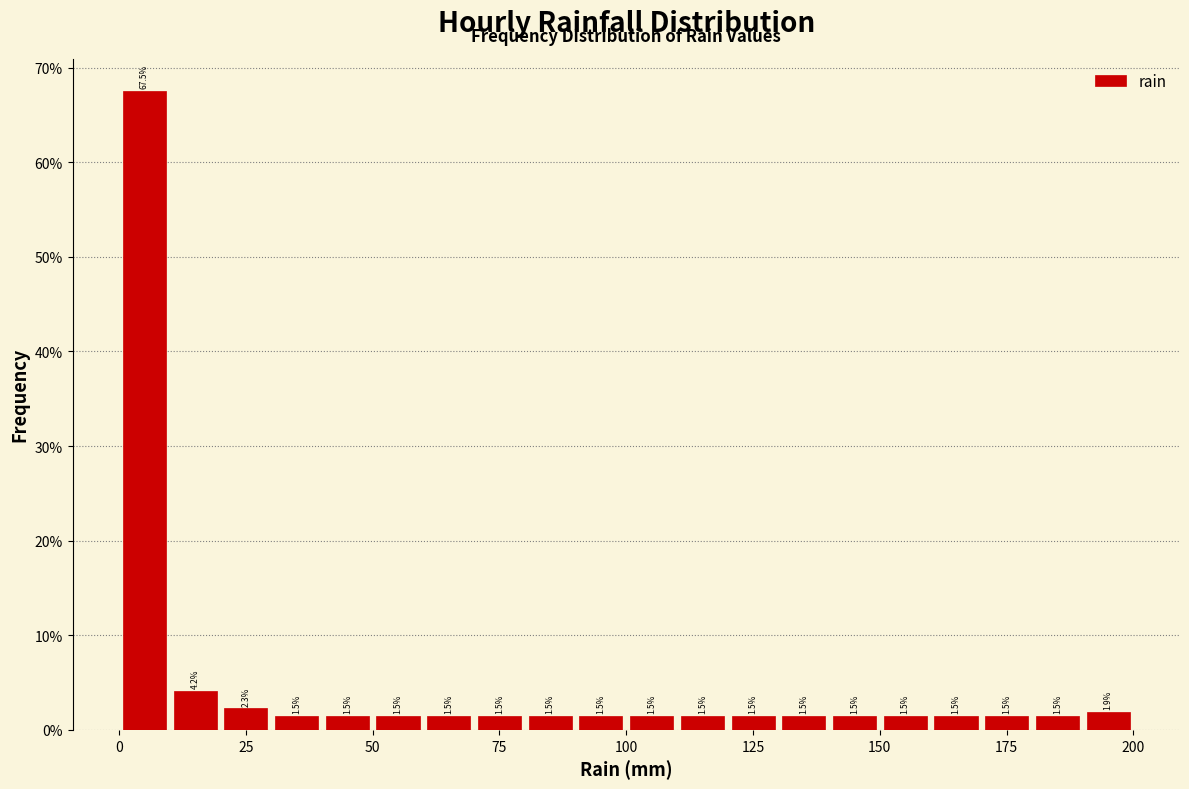

Read against the x-axis, roughly where is the centre of the tallest bar?

5